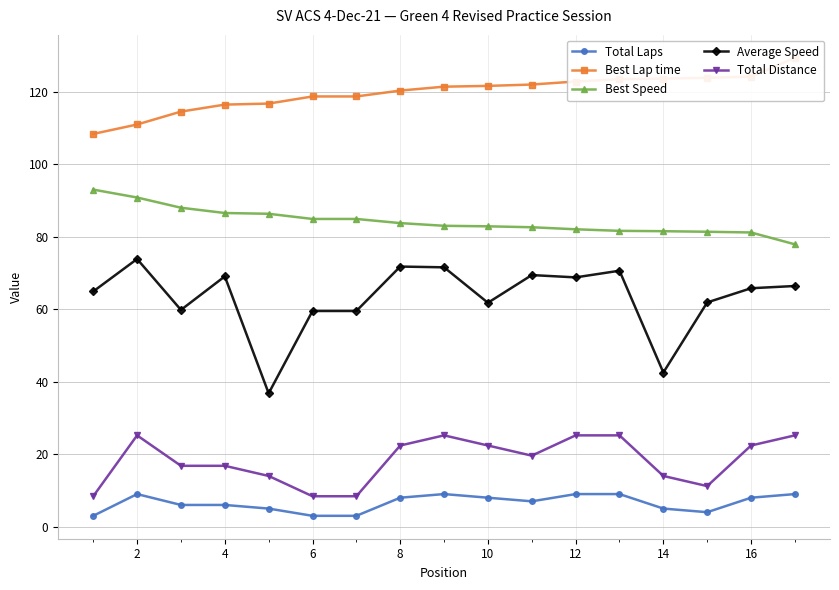

Which series has the largest range (max minus min)?

Average Speed